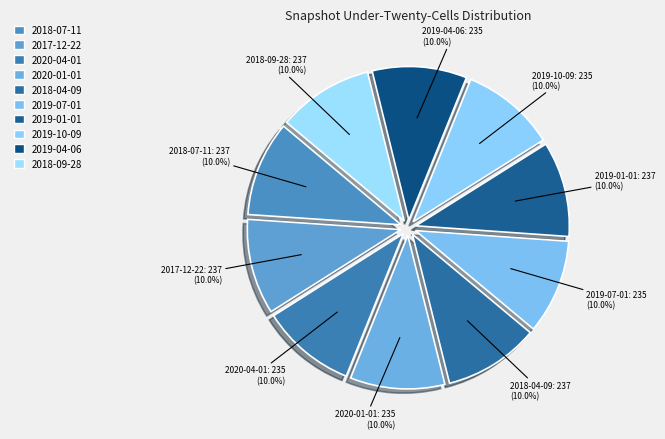

Is there a majority slice in this chart?

No